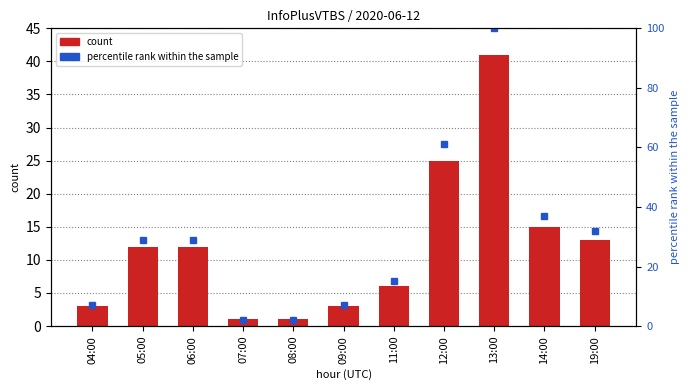

Which label corresponds to the smallest value in the chart?

07:00